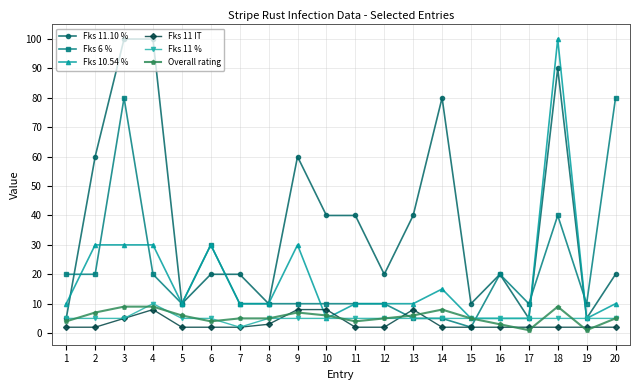

Is the value of Fks 11.10 % at 6 greater than the value of Fks 11 IT at 11?

Yes